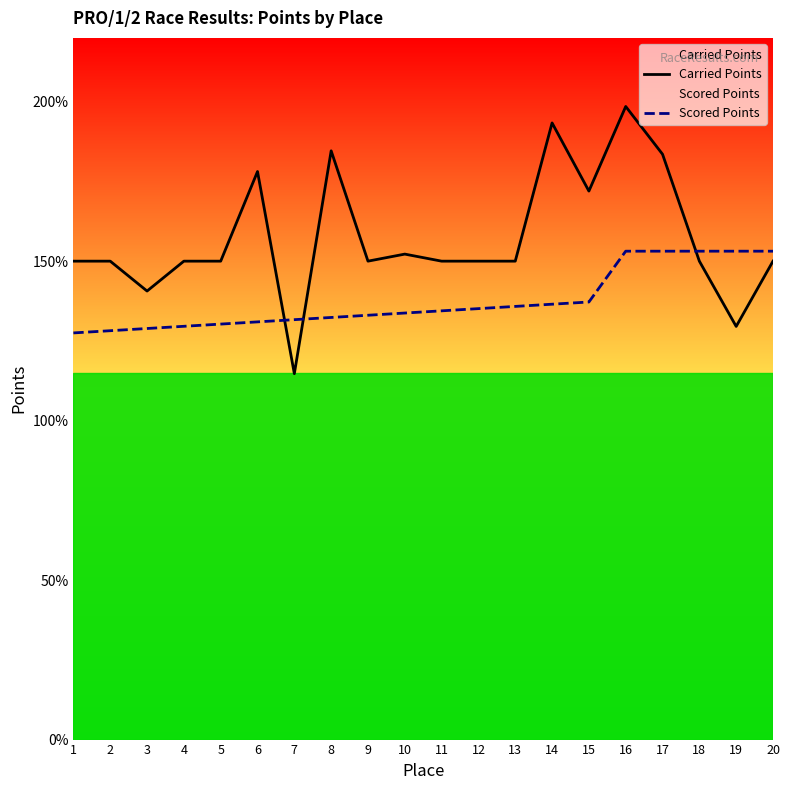

Rank the series by their maximum value, from highest to lowest.

Carried Points, Scored Points